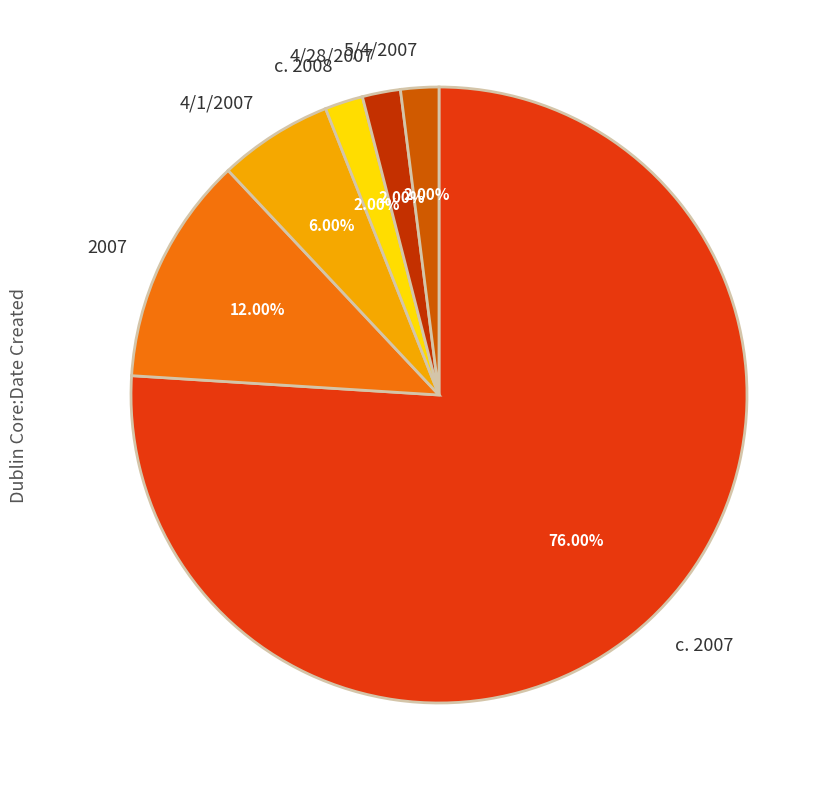

To the nearest percent, what is the average slice percentage?

17%